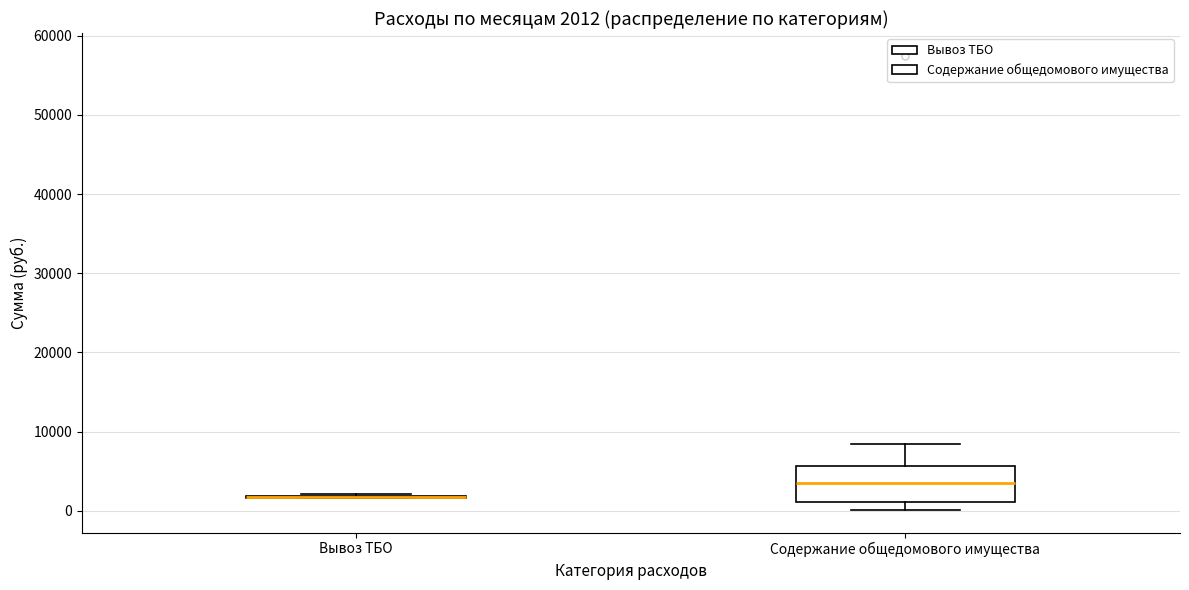

Which box is the tallest, from its lower edge to its upper edge?

Содержание общедомового имущества